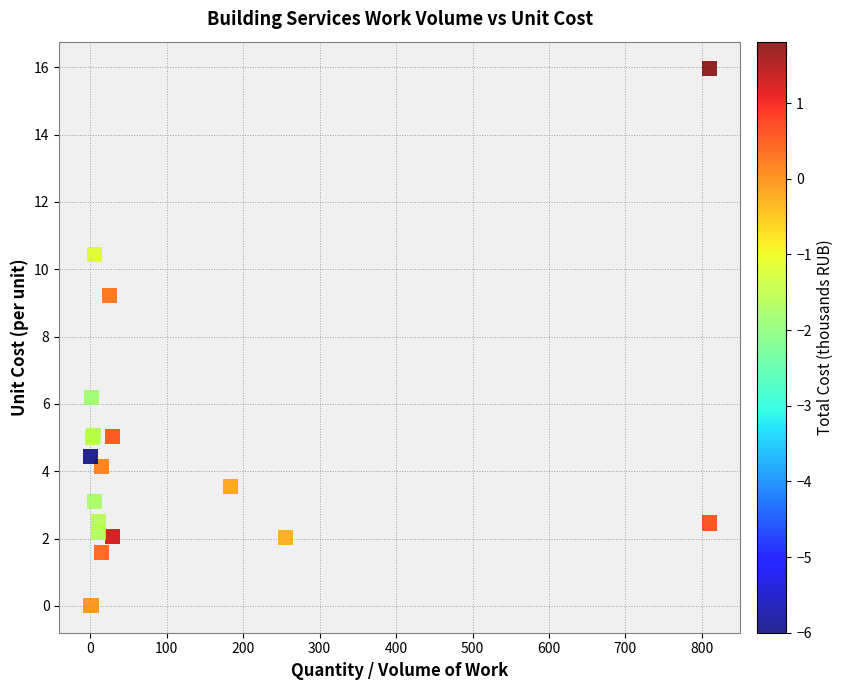

What Y value in the scatter plot is closest to 7?

6.2